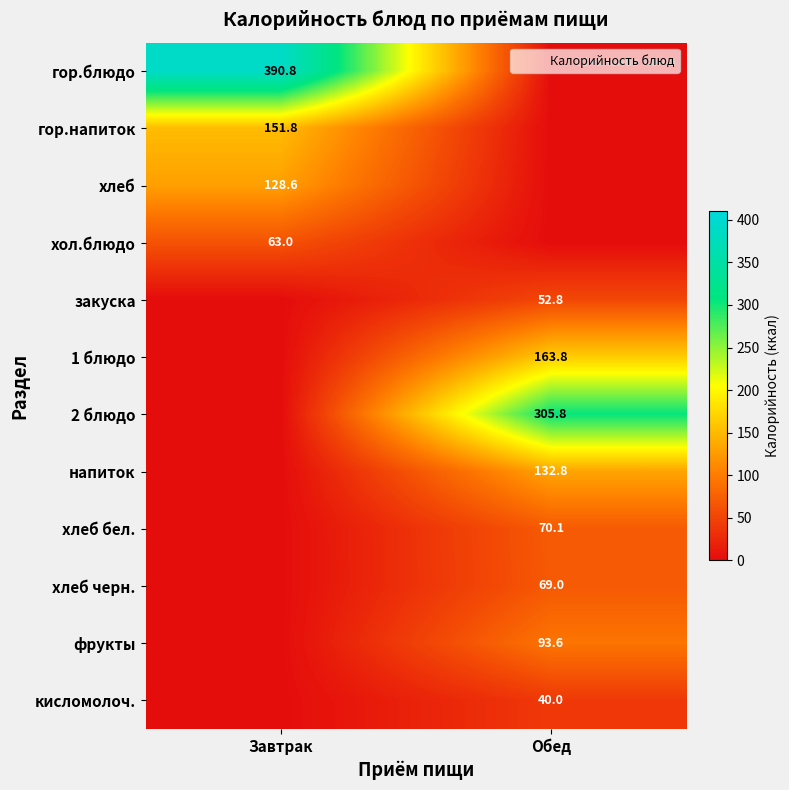

Which has a higher value, Обед or Завтрак?

Завтрак